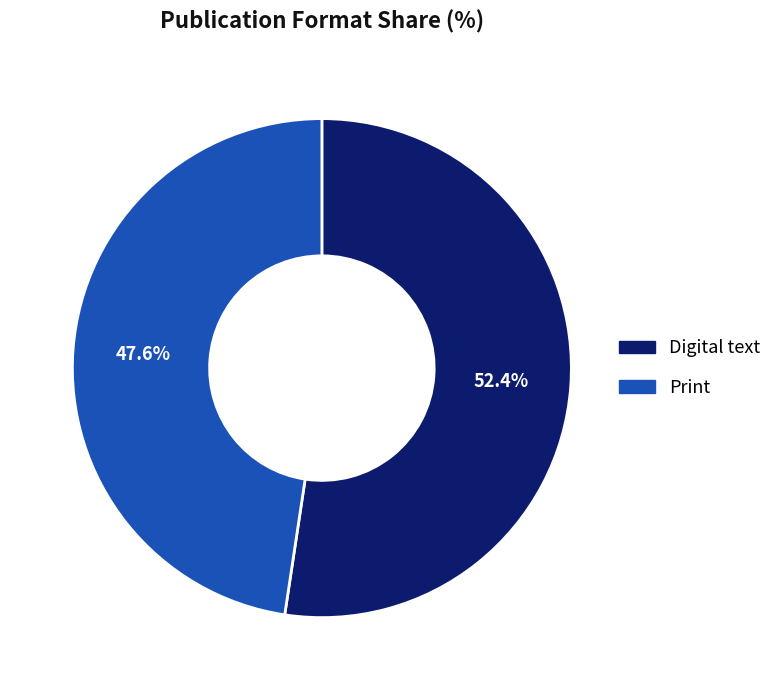

To the nearest percent, what is the combined percentage of Print and Digital text?

100%